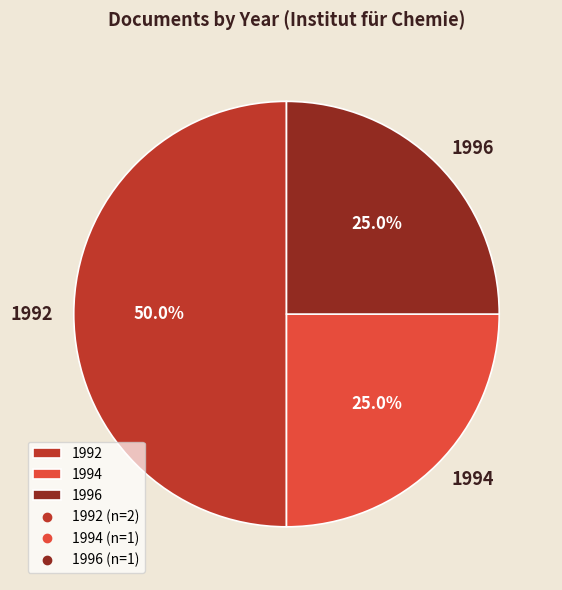

Is 1994 the majority of the pie?

No